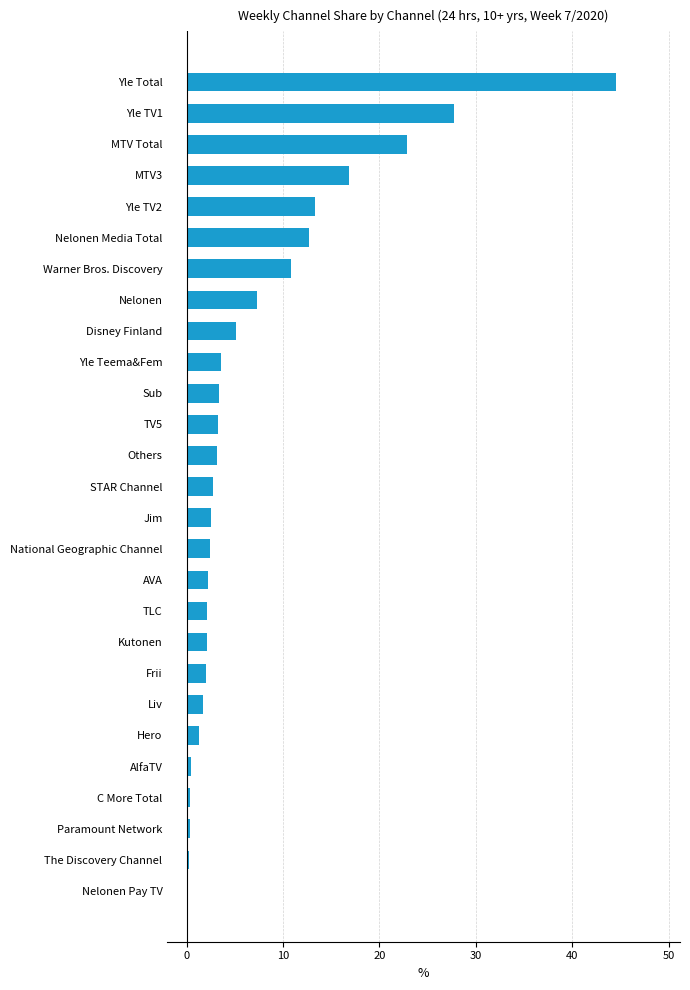

The value at Disney Finland is 5.1. True or false?

True